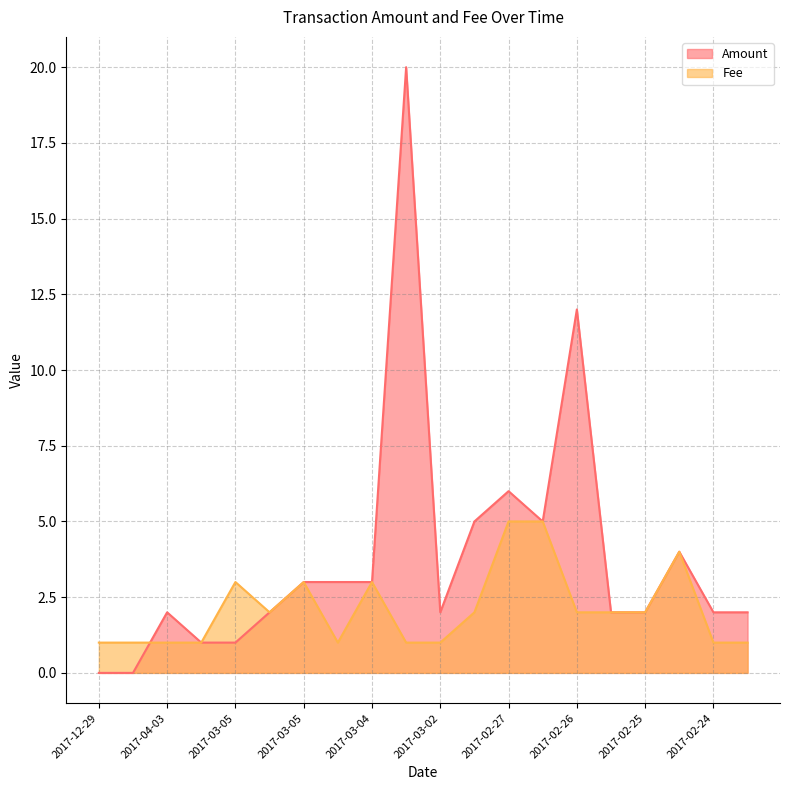

True or false: Fee has a value of 3.0 at 2017-03-05.

True